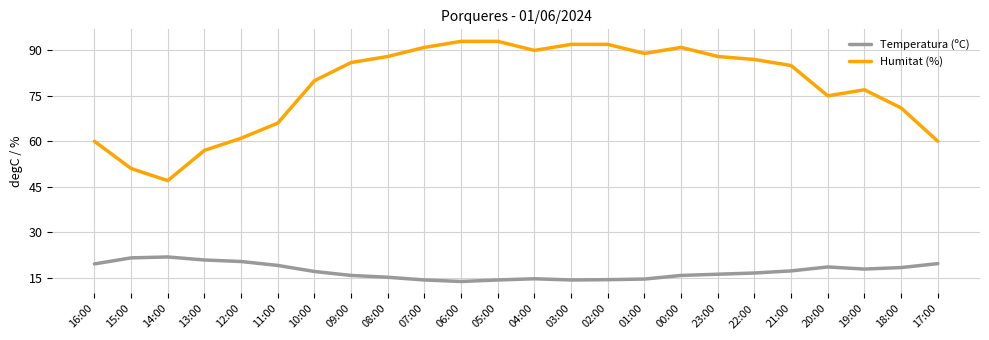

What is the minimum value for Temperatura (ºC)?

13.7